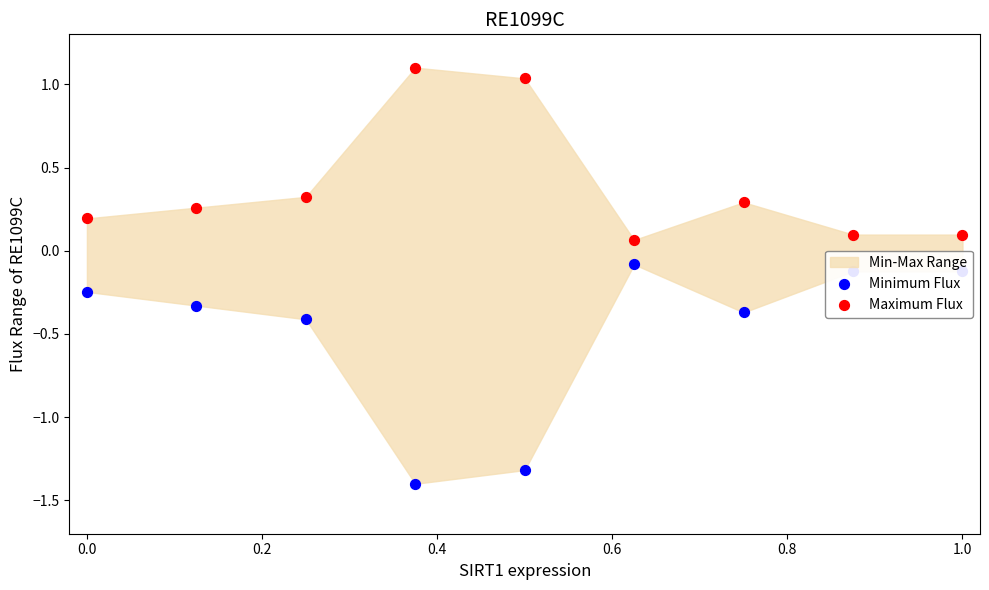

Which series has the widest spread of Y values?

Minimum Flux